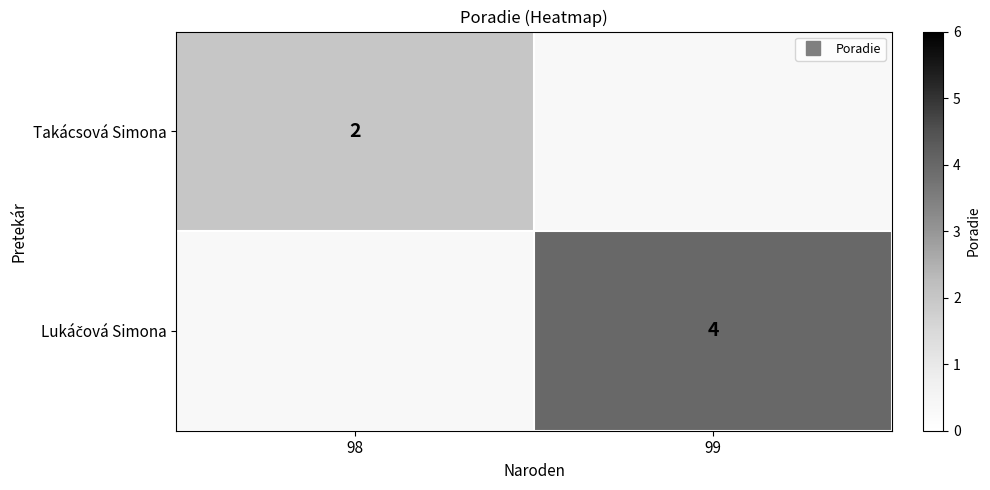

What is the smallest value displayed?

2.0